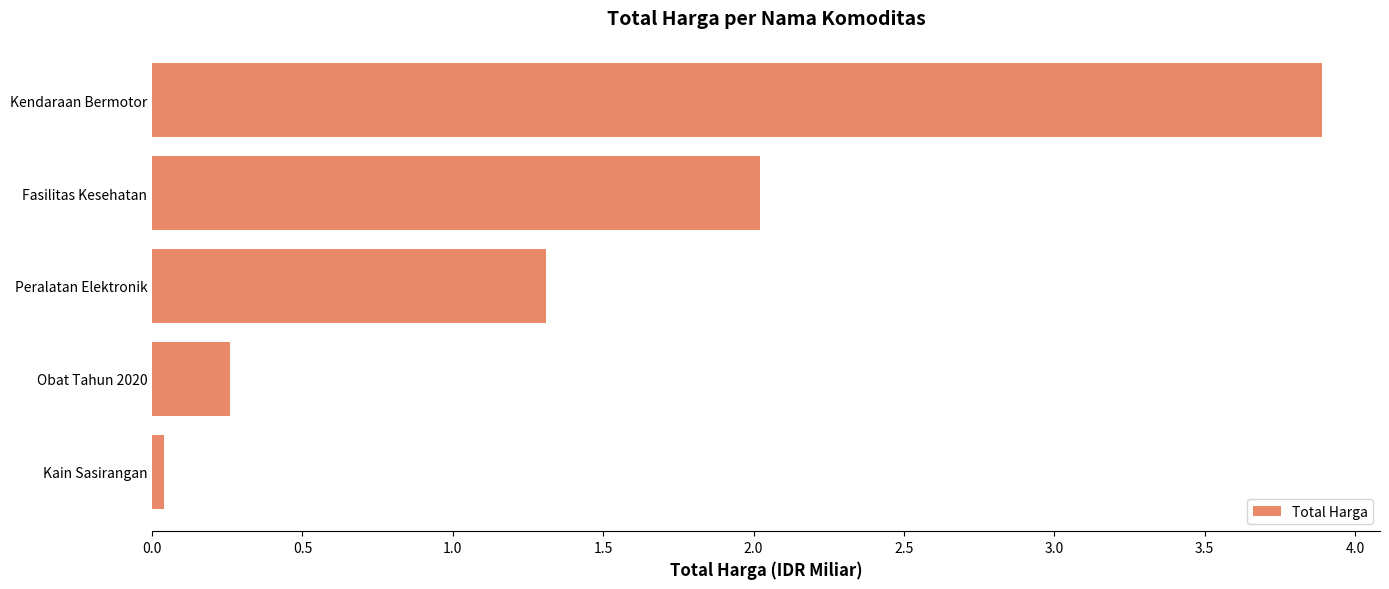

What value does the data have at Obat Tahun 2020?

0.3